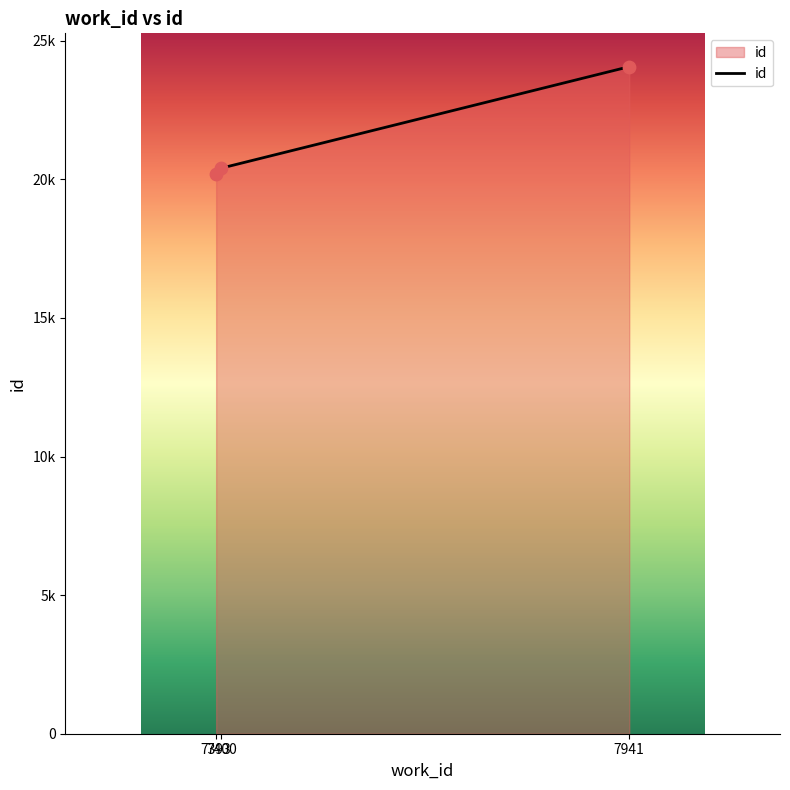

What is the ratio of the value at 7400 to the value at 7393?

1.0